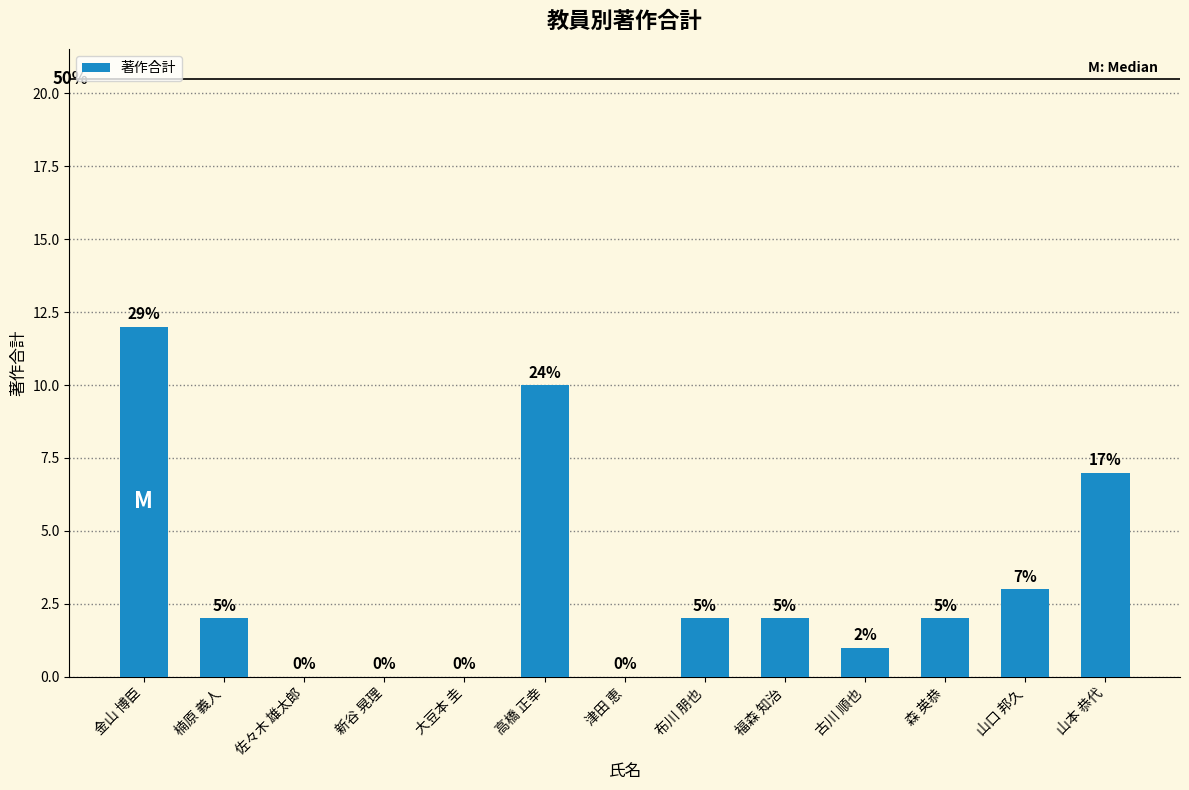

Are the bars horizontal?

No